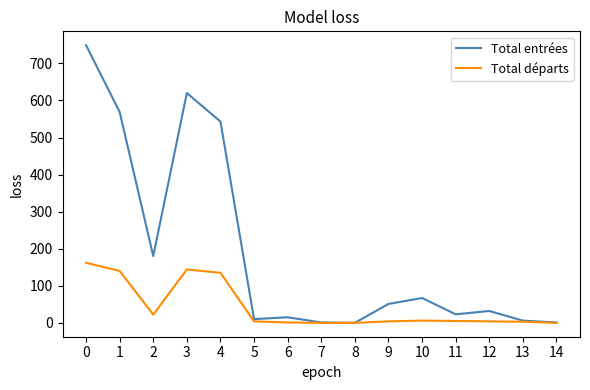

The value of Total entrées at 2 is 264. True or false?

False